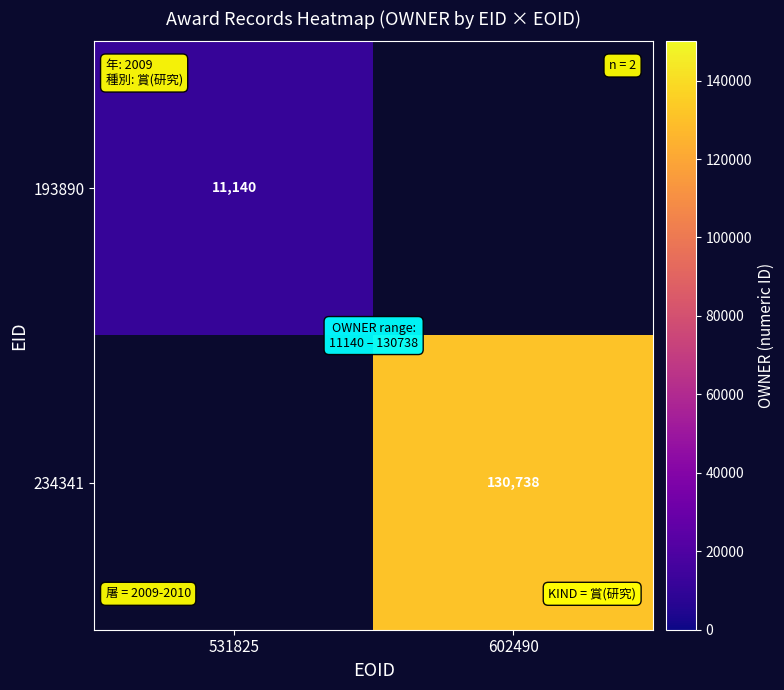

Is it true that 193890 equals 11140 at 531825?

True